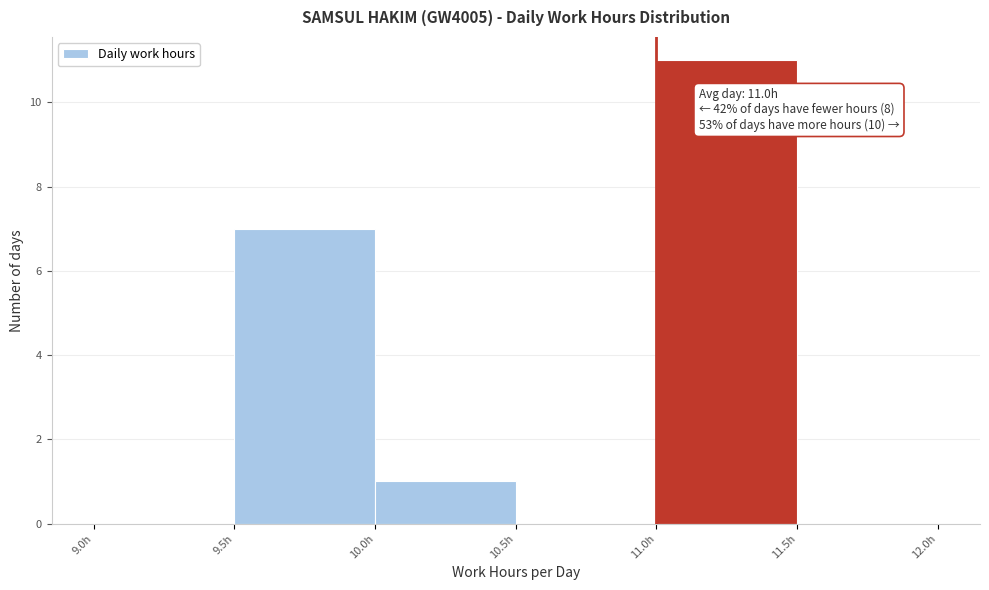

Over which range of the x-axis is the bar tallest?

11.0 to 11.5